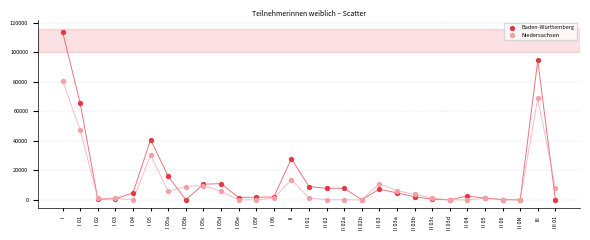

What are all the series names shown in the legend?

Baden-Württemberg, Niedersachsen